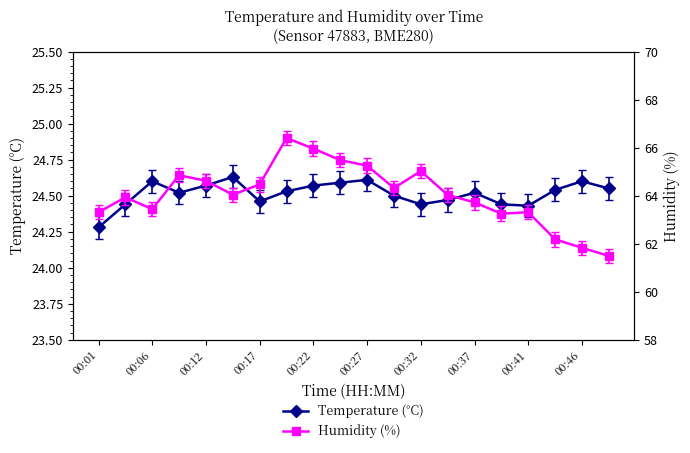

True or false: Temperature (°C) has more than 0 points higher than both neighbors.

True